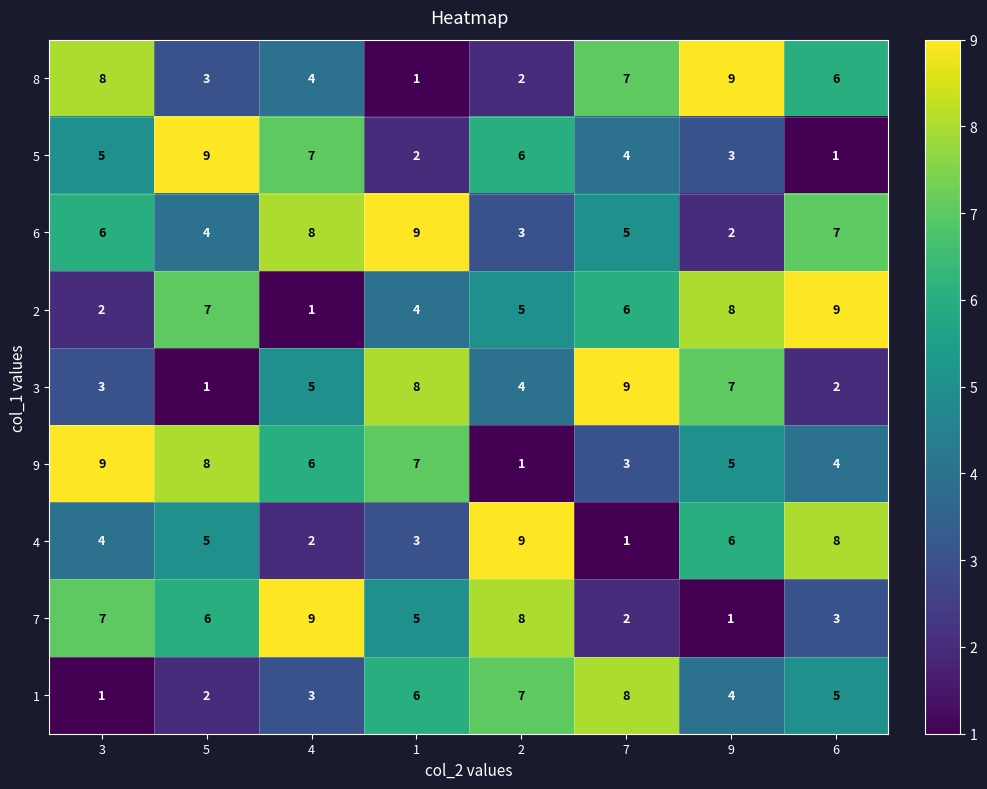

What is the minimum value shown in the chart?

1